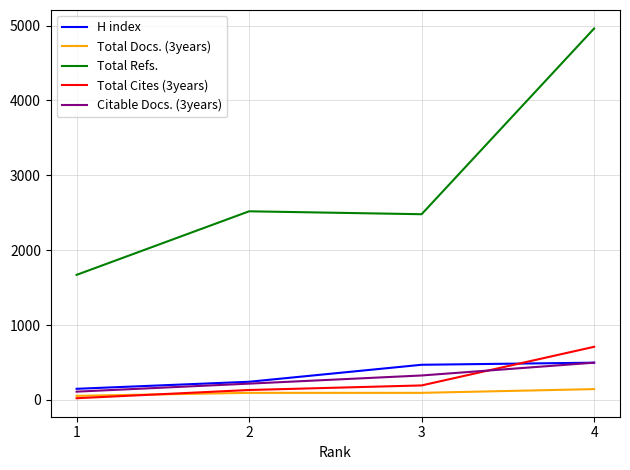

True or false: Total Cites (3years) has more than 0 interior local peaks.

False